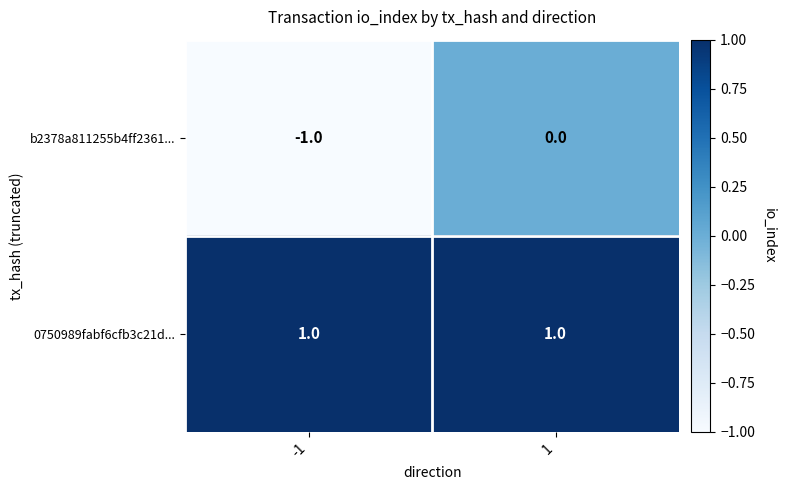

Which series changed the most between -1 and 1?

b2378a811255b4ff2361...